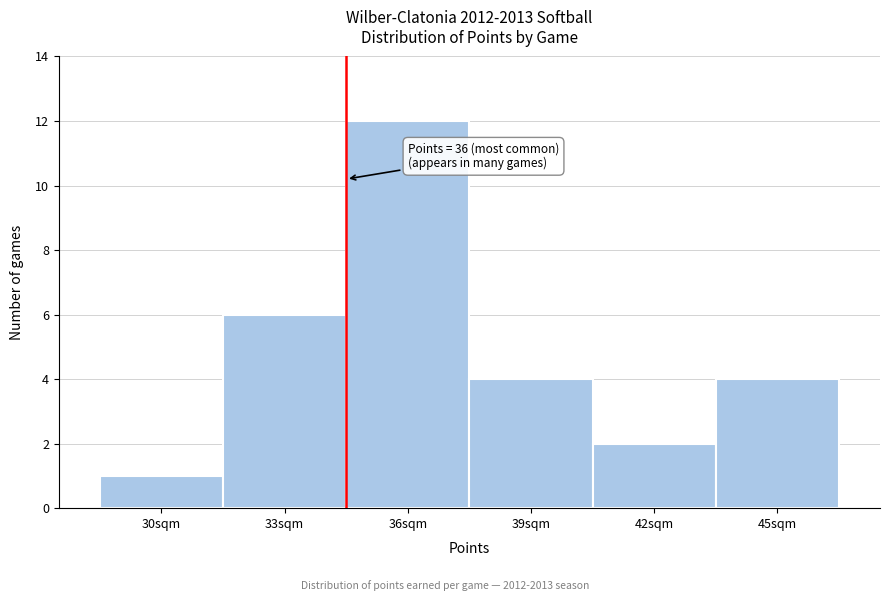

Reading left to right, extract all data points from this chart.

30sqm=1	33sqm=6	36sqm=12	39sqm=4	42sqm=2	45sqm=4